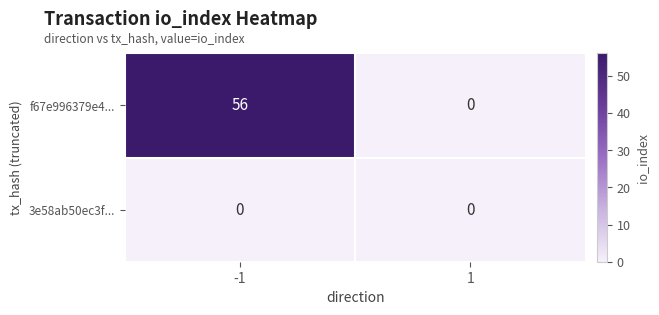

Reading right to left, extract all data points from this chart.

f67e996379e4...: 1=0	-1=56
3e58ab50ec3f...: 1=0	-1=0